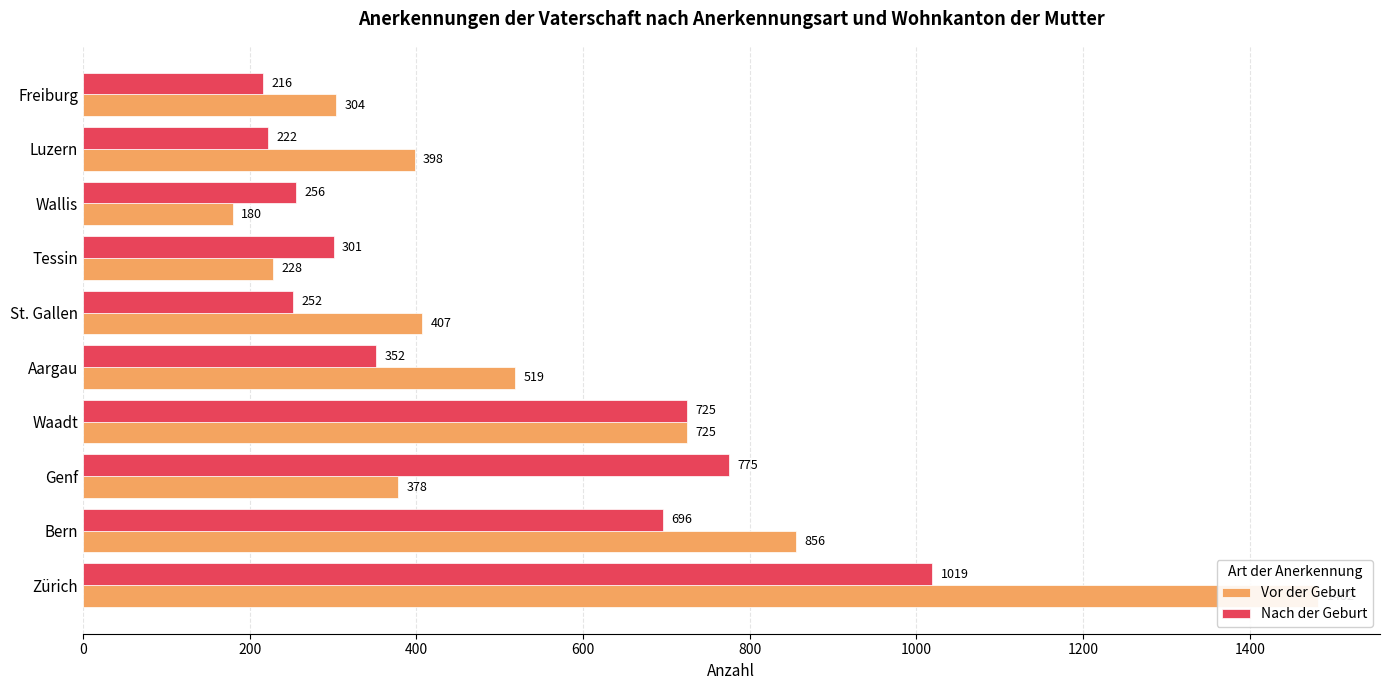

At how many categories does at least one series exceed 388?

7